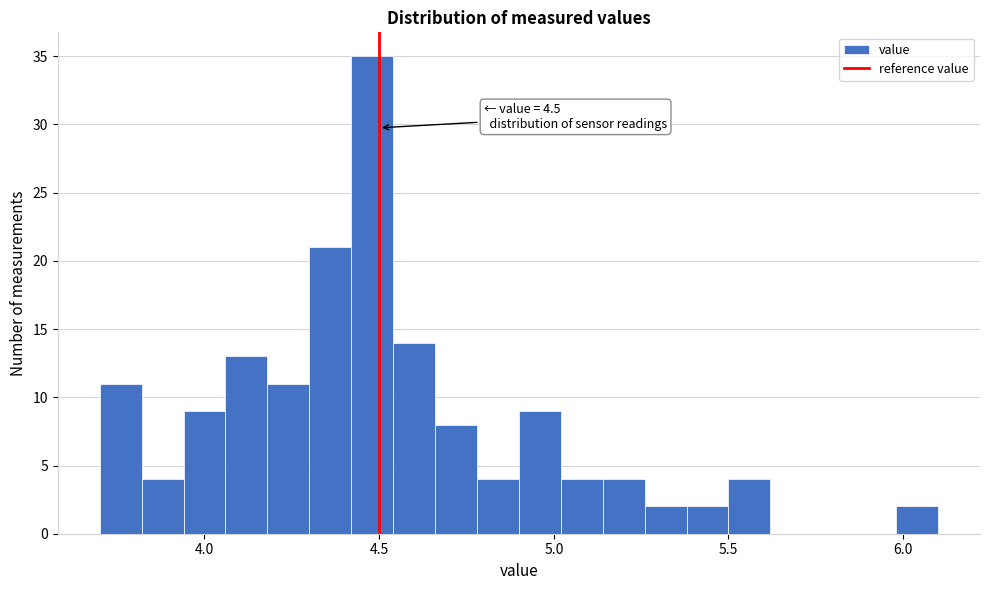

Read against the x-axis, roughly where is the centre of the tallest bar?

4.50